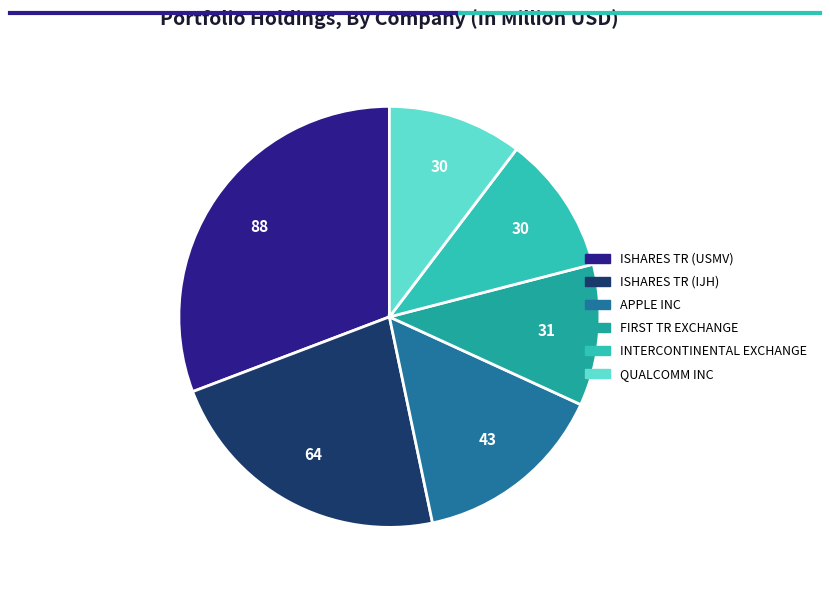

Count the number of slices in the pie.

6